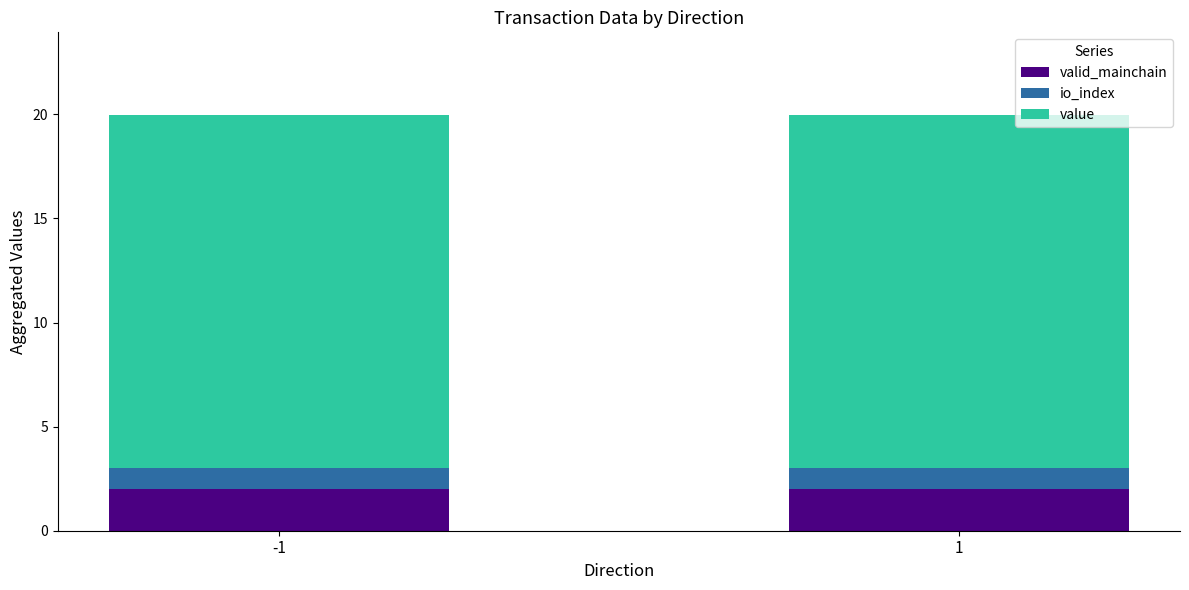

Is it true that valid_mainchain equals 2.0 at 1?

True